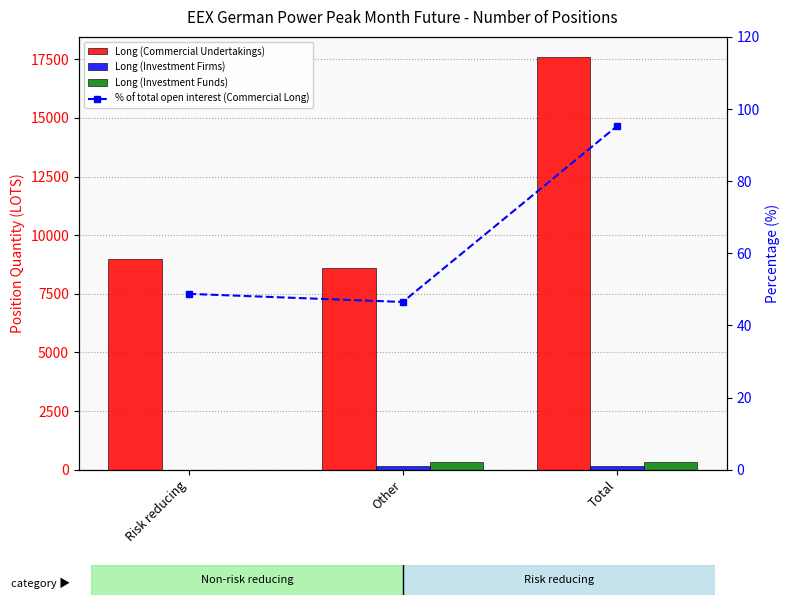

Reading left to right, transcribe all the data shown in this chart.

Long (Commercial Undertakings): Risk reducing=8996.0	Other=8580.0	Total=17576.0
Long (Investment Firms): Risk reducing=0.0	Other=156.0	Total=156.0
Long (Investment Funds): Risk reducing=0.0	Other=313.0	Total=313.0
% of total open interest (Commercial Long): Risk reducing=48.8	Other=46.5	Total=95.2